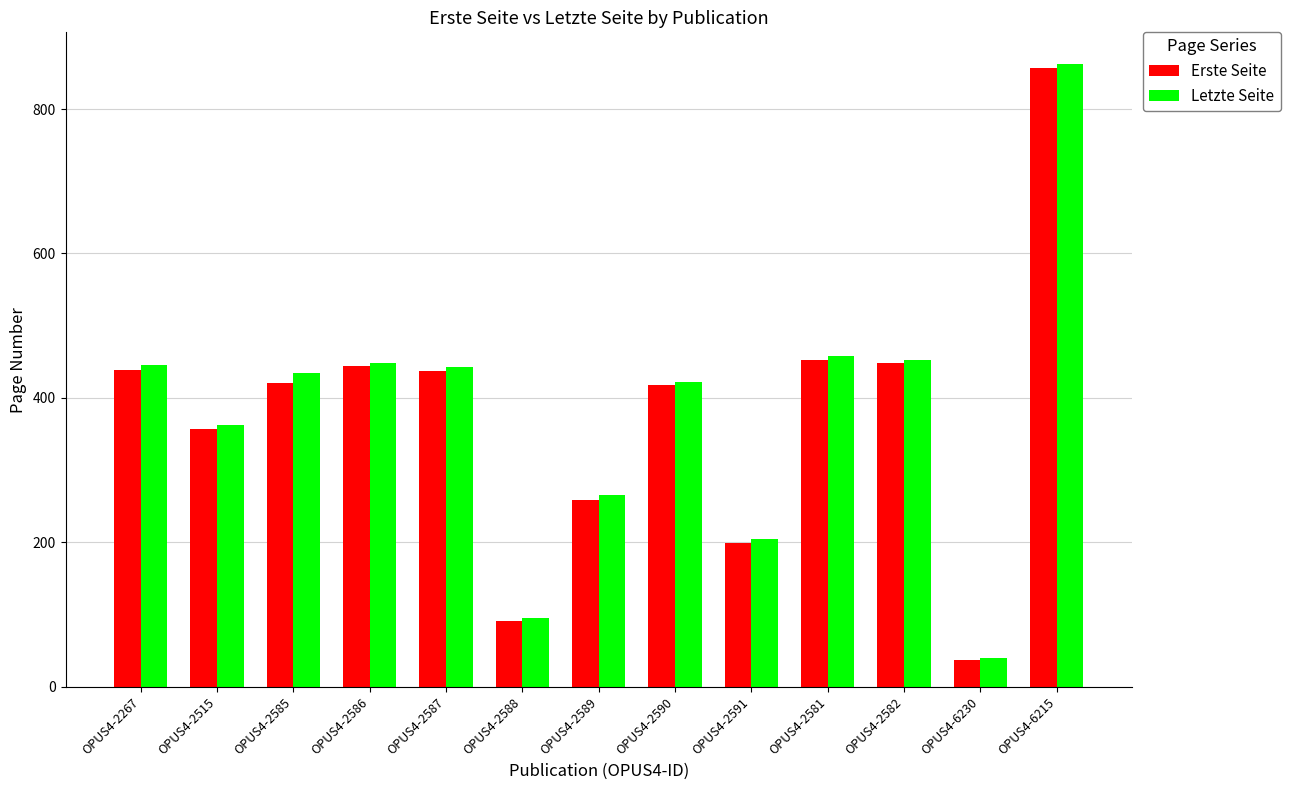

The value of Erste Seite at OPUS4-2267 is 439. True or false?

True